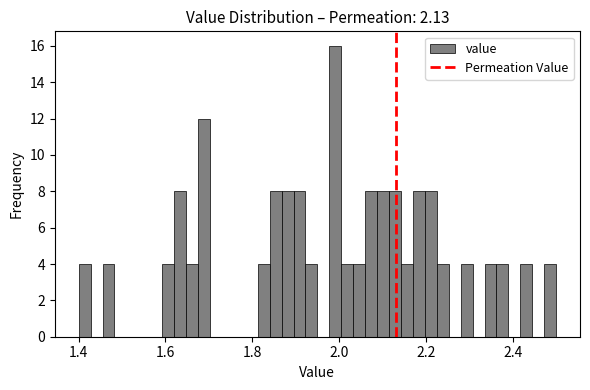

Around what value on the x-axis is the tallest bar? Give the approximate position of its centre, as read against the axis.

2.00